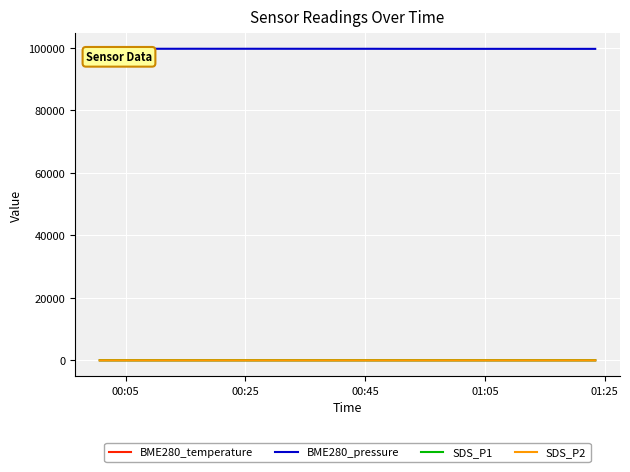

What is the greatest value displayed?

99644.6